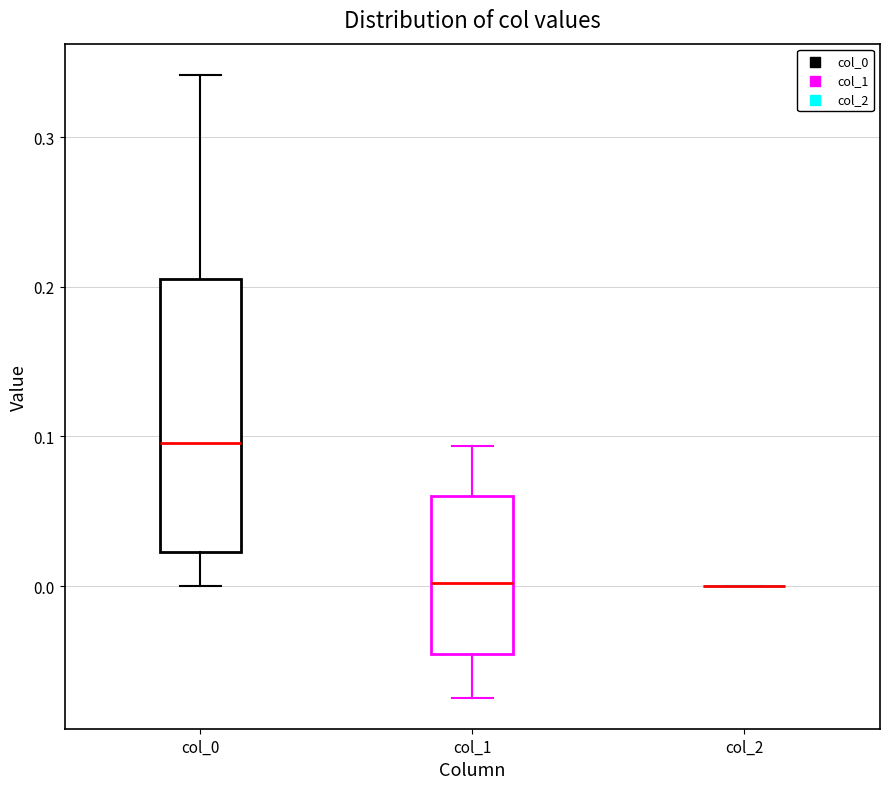

Where is the lower edge of the box for col_1 on the y-axis? The values are not printed on the chart, so give them approximately, as read against the axis.

-0.05